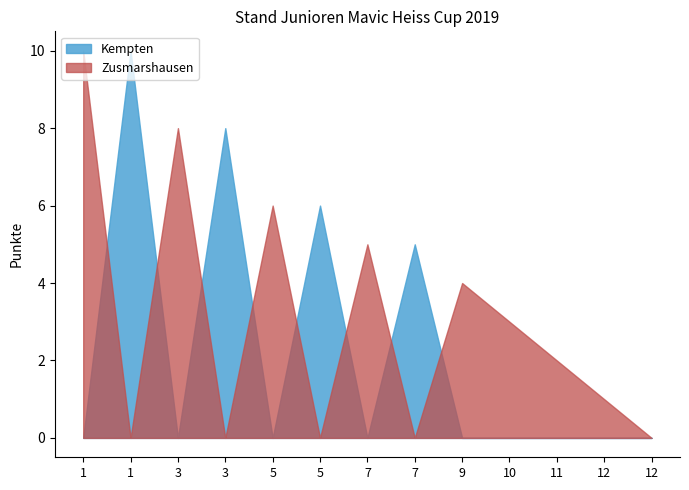

The value of Kempten at 3 is 5. True or false?

False